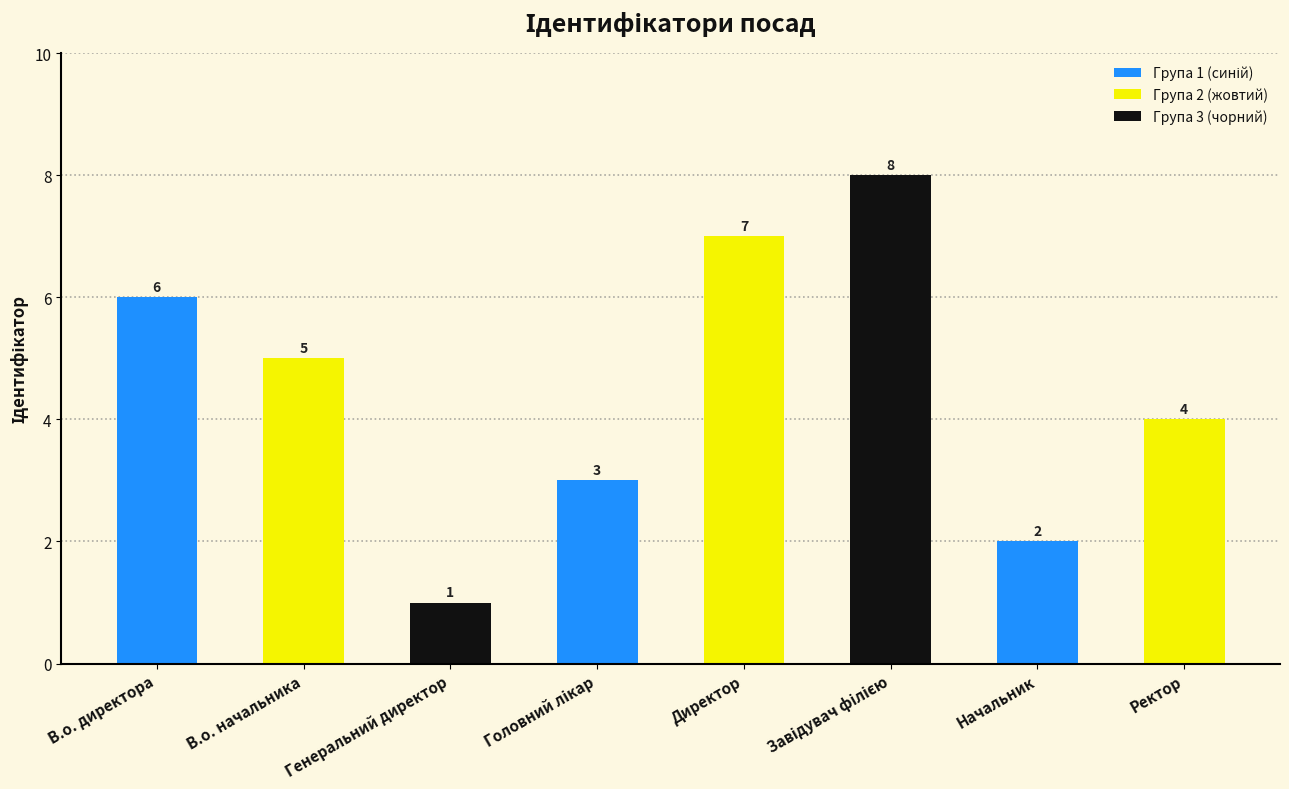

What is the ratio of the value at Директор to the value at Генеральний директор?

7.0